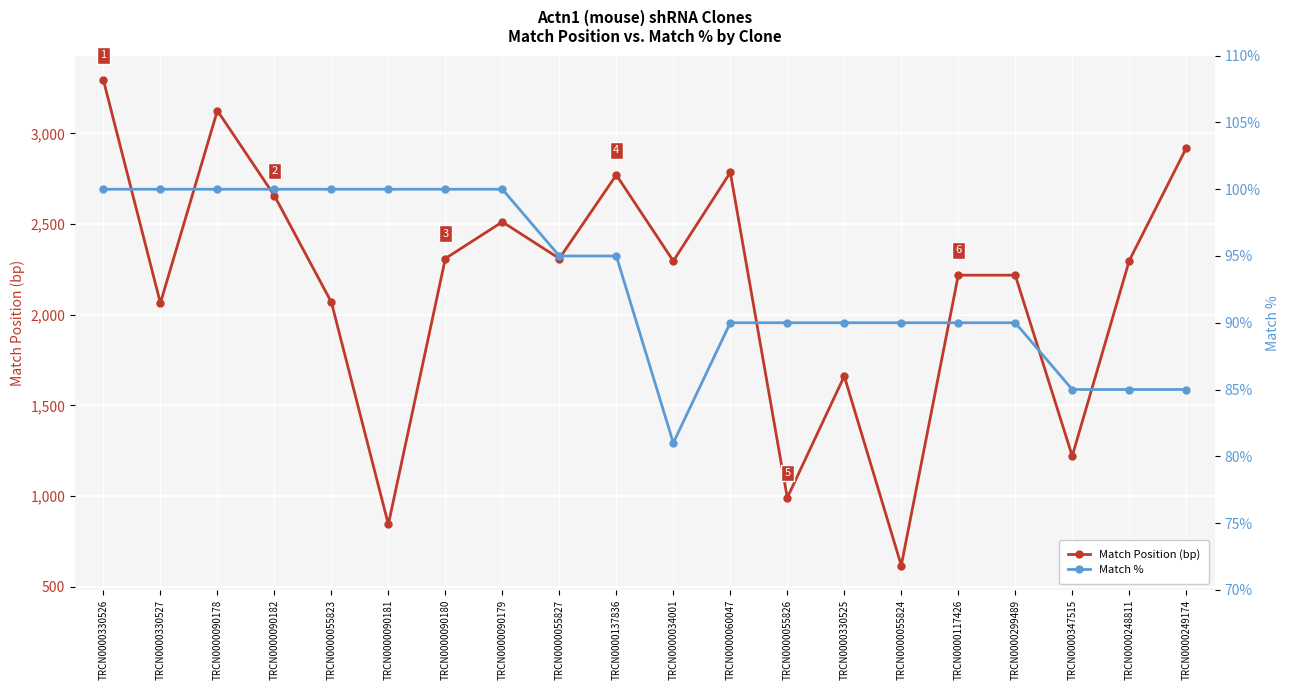

What are all the series names shown in the legend?

Match Position (bp), Match %